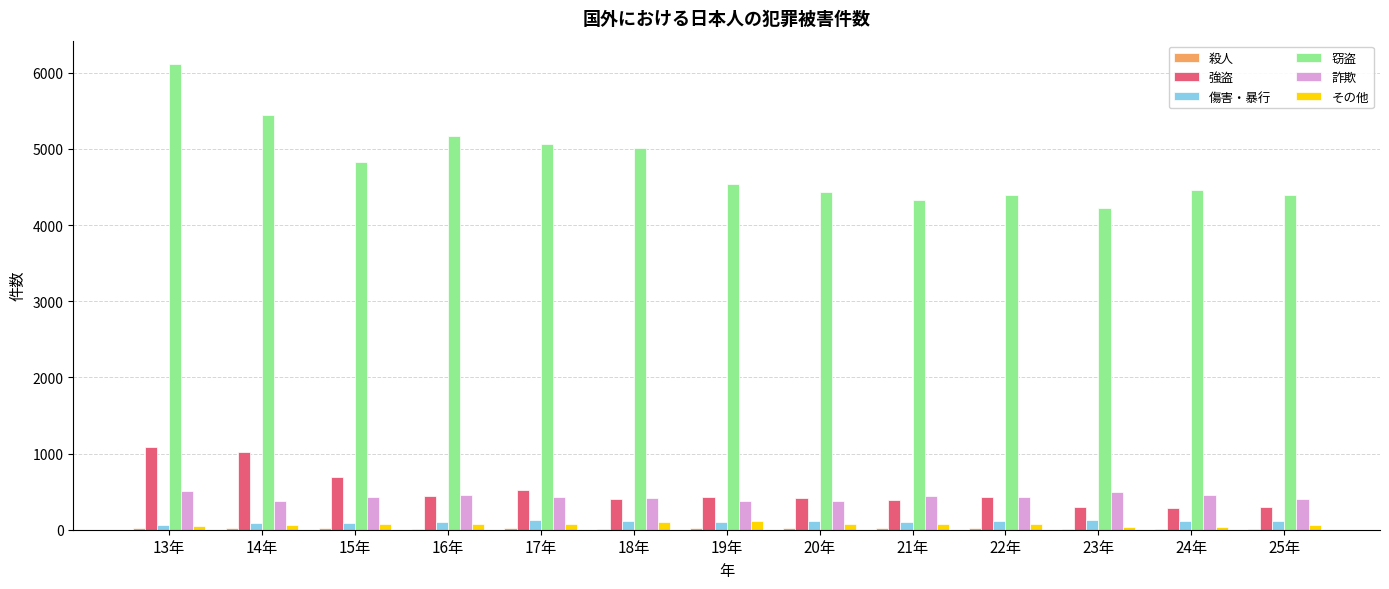

Which series has the largest total across all categories?

窃盗